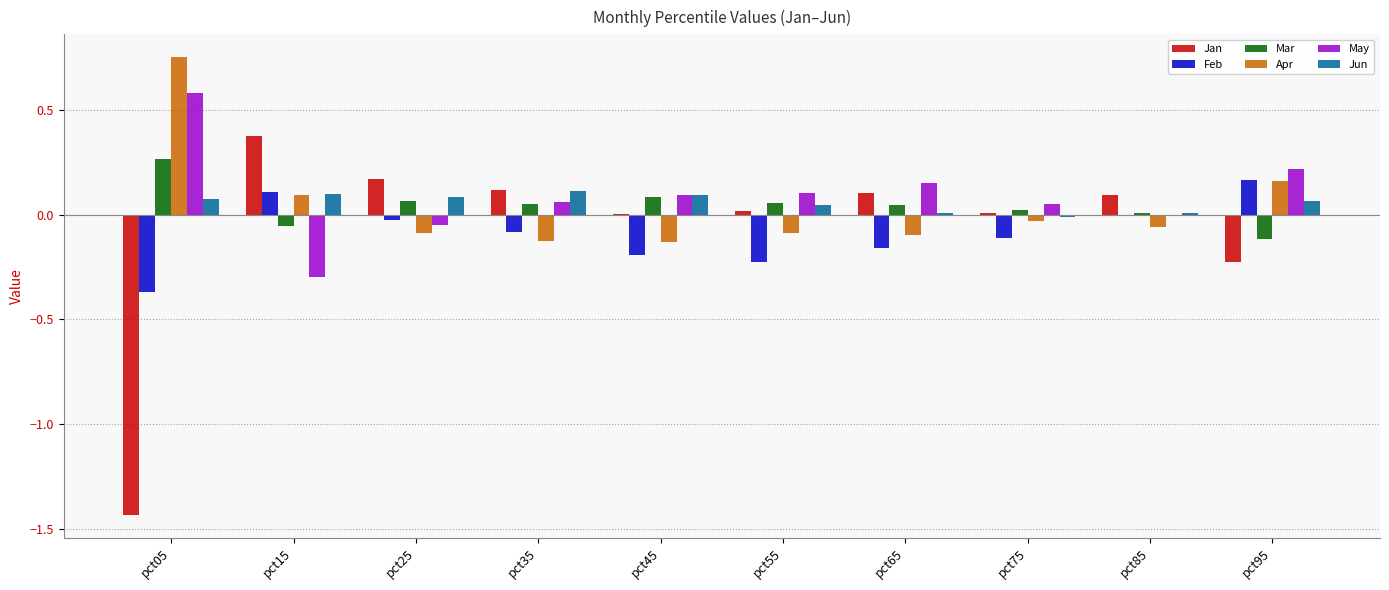

Which series has the largest range (max minus min)?

Jan